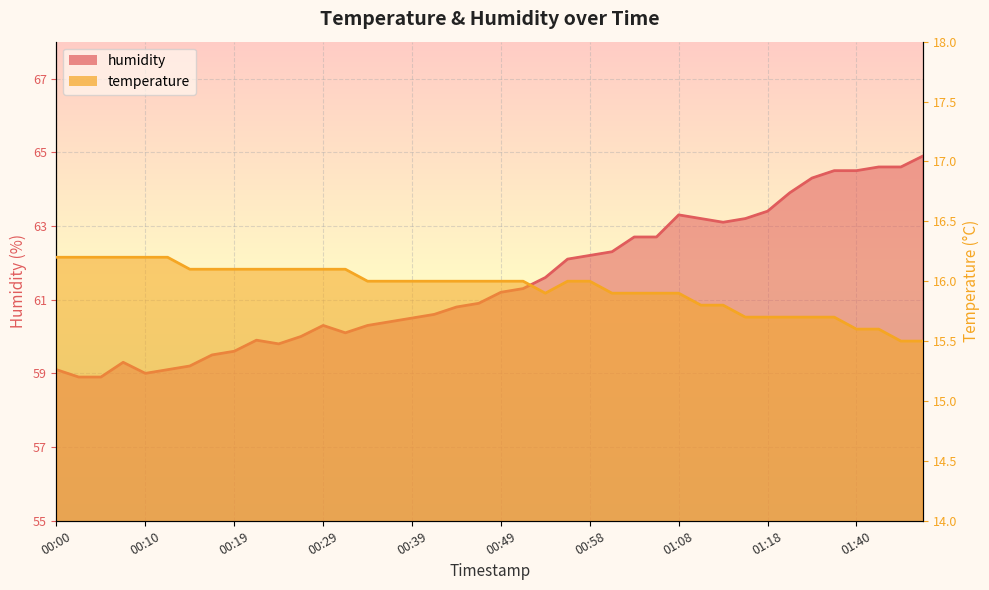

True or false: temperature and humidity cross at least once.

False